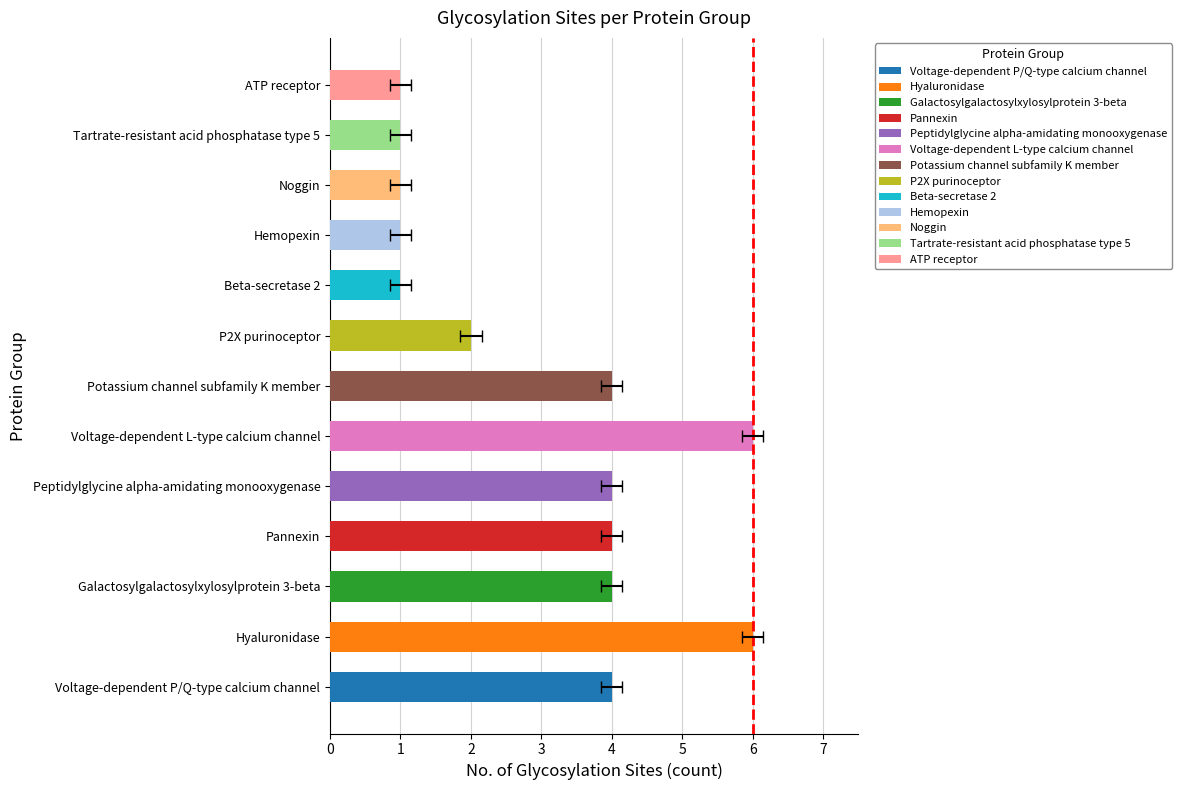

The chart shows a value of 1 at ATP receptor. True or false?

False